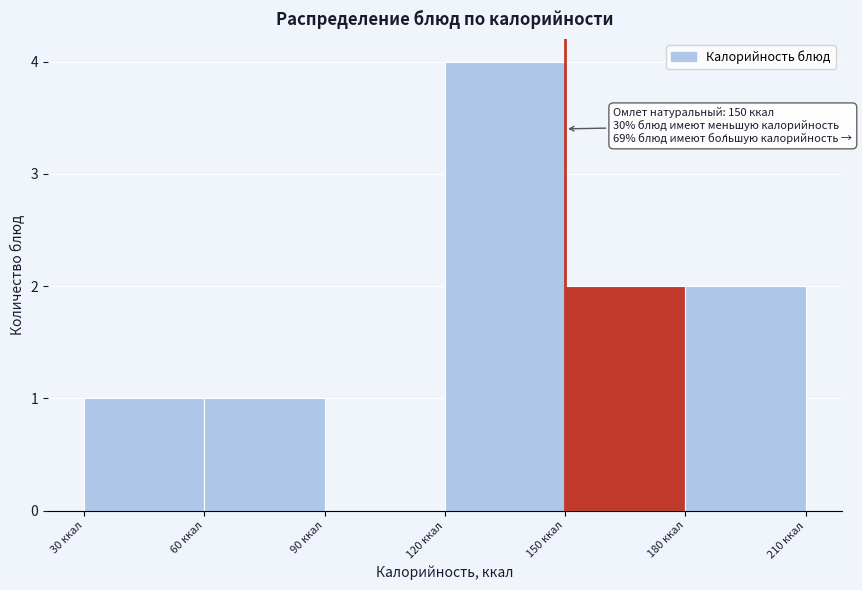

Which range on the x-axis has the tallest bar?

120 to 150